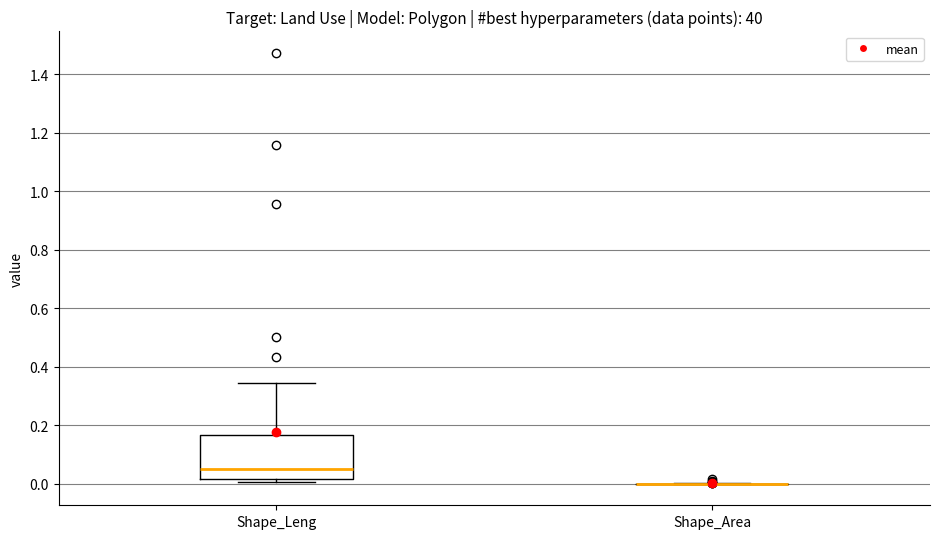

Which box is the tallest, from its lower edge to its upper edge?

Shape_Leng